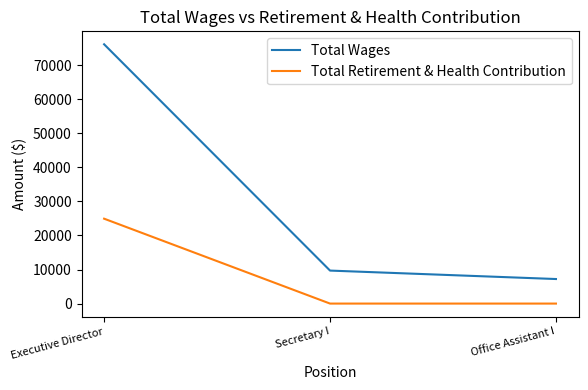

How many Total Retirement & Health Contribution values are between 0 and 24937?

3